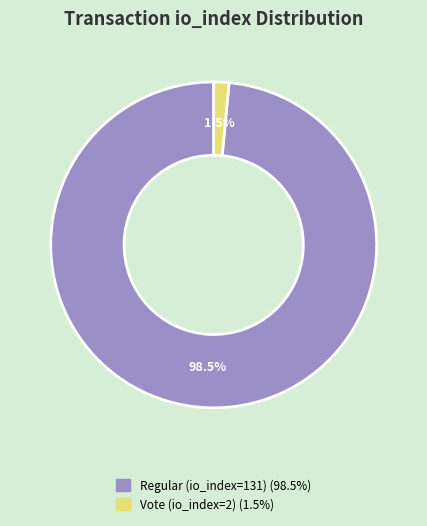

Which slice represents more than half of the pie?

Regular (io_index=131)